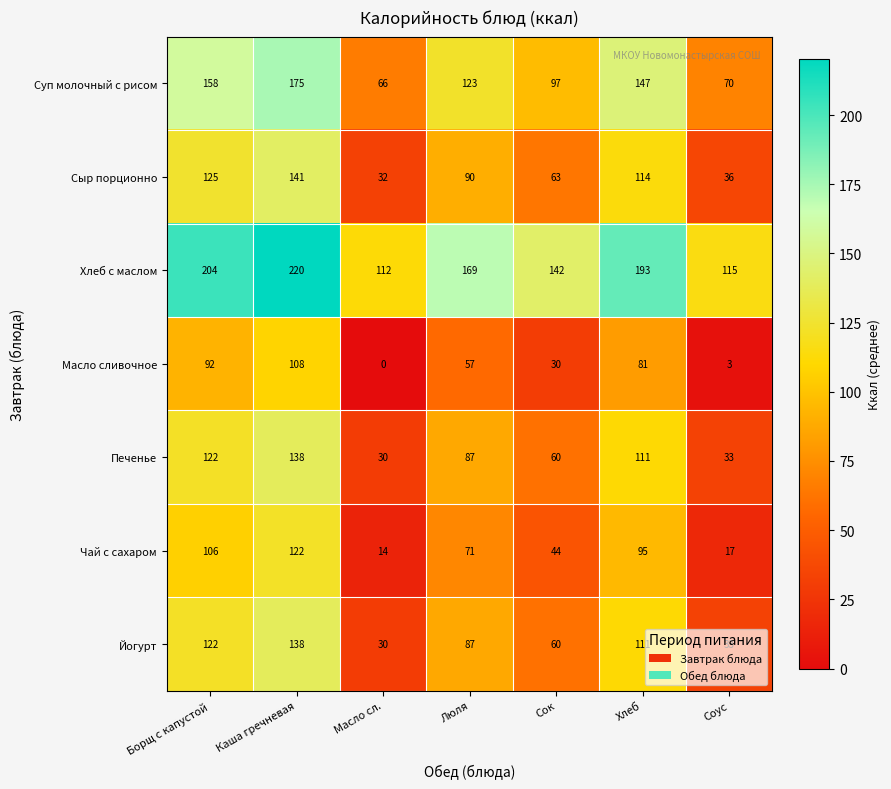

What is the spread (max minus min) of values at Соус?

112